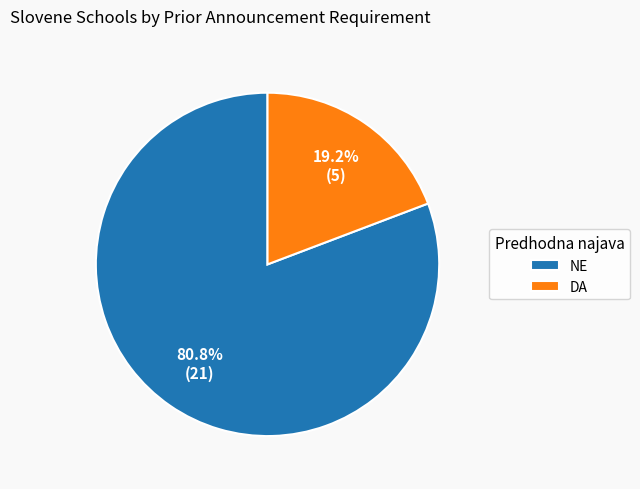

Rank the categories by value from highest to lowest.

NE, DA